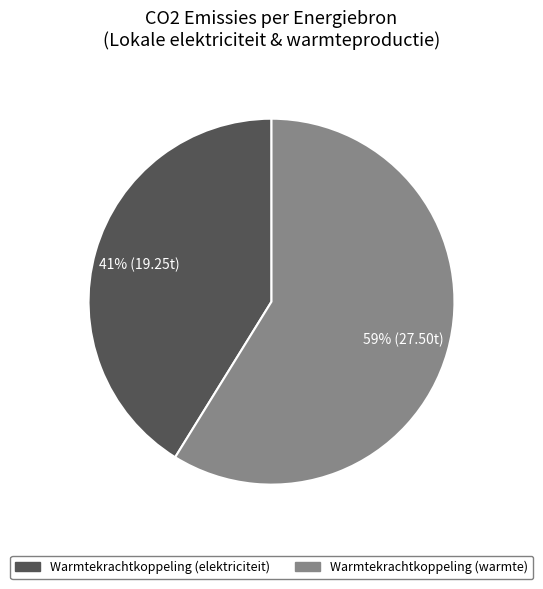

Does any single category account for the majority?

Yes